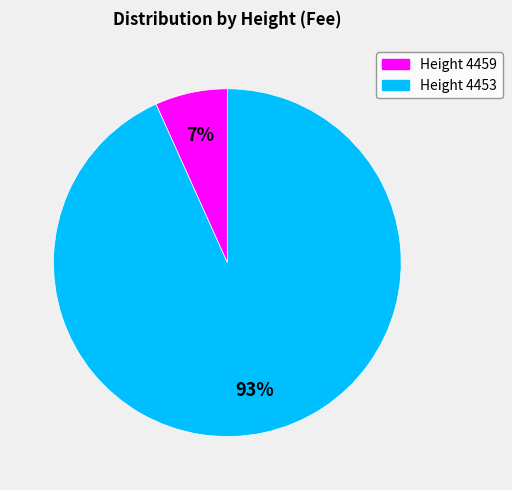

Is there any slice that represents more than half of the pie?

Yes